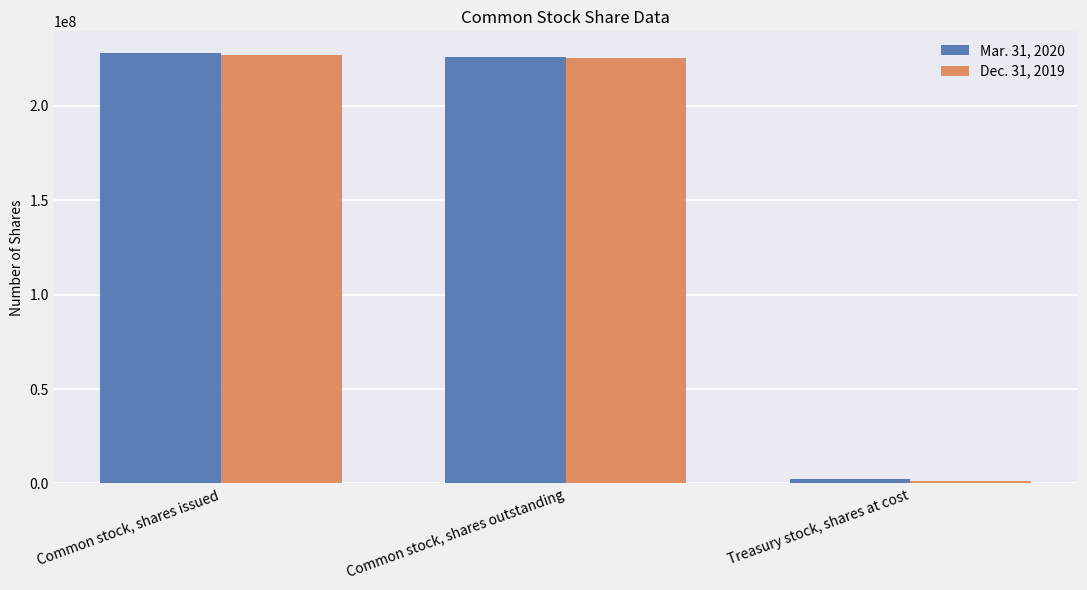

At Treasury stock, shares at cost, list the series in order from largest to smallest.

Mar. 31, 2020, Dec. 31, 2019